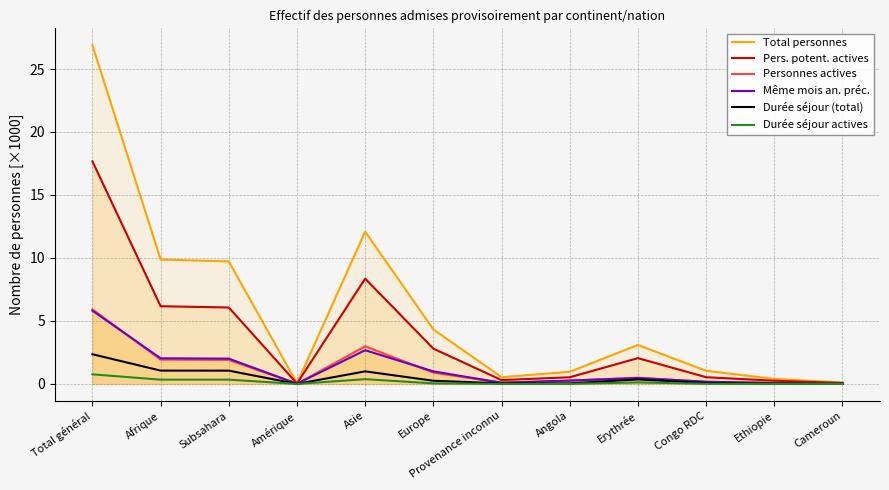

How many categories are shown in the chart?

12